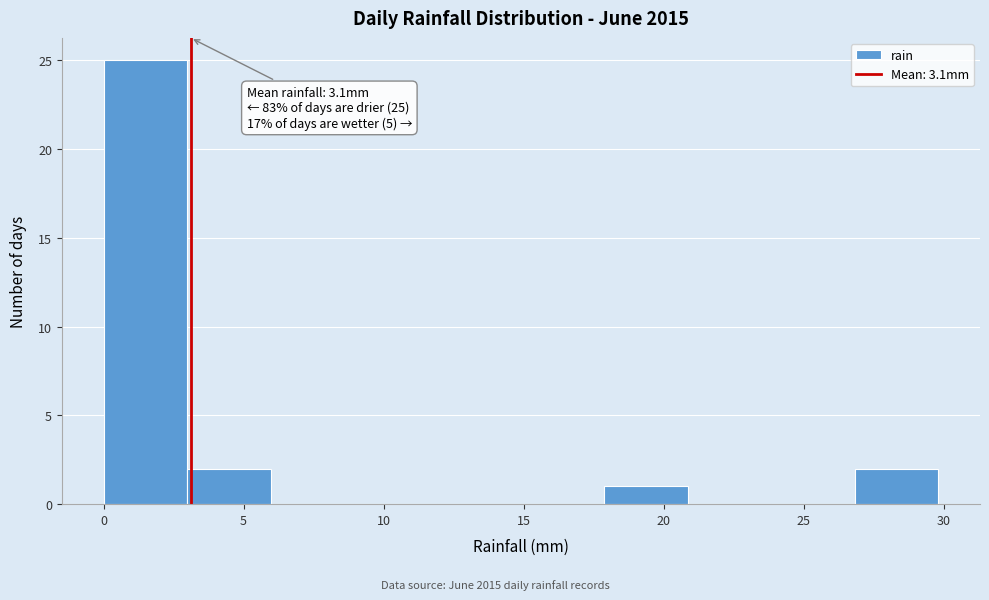

Which range on the x-axis has the tallest bar?

0 to 3